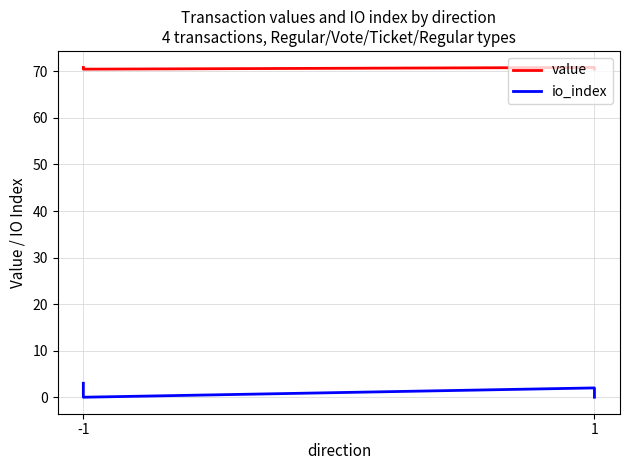

What is the average value of the value series?

70.7